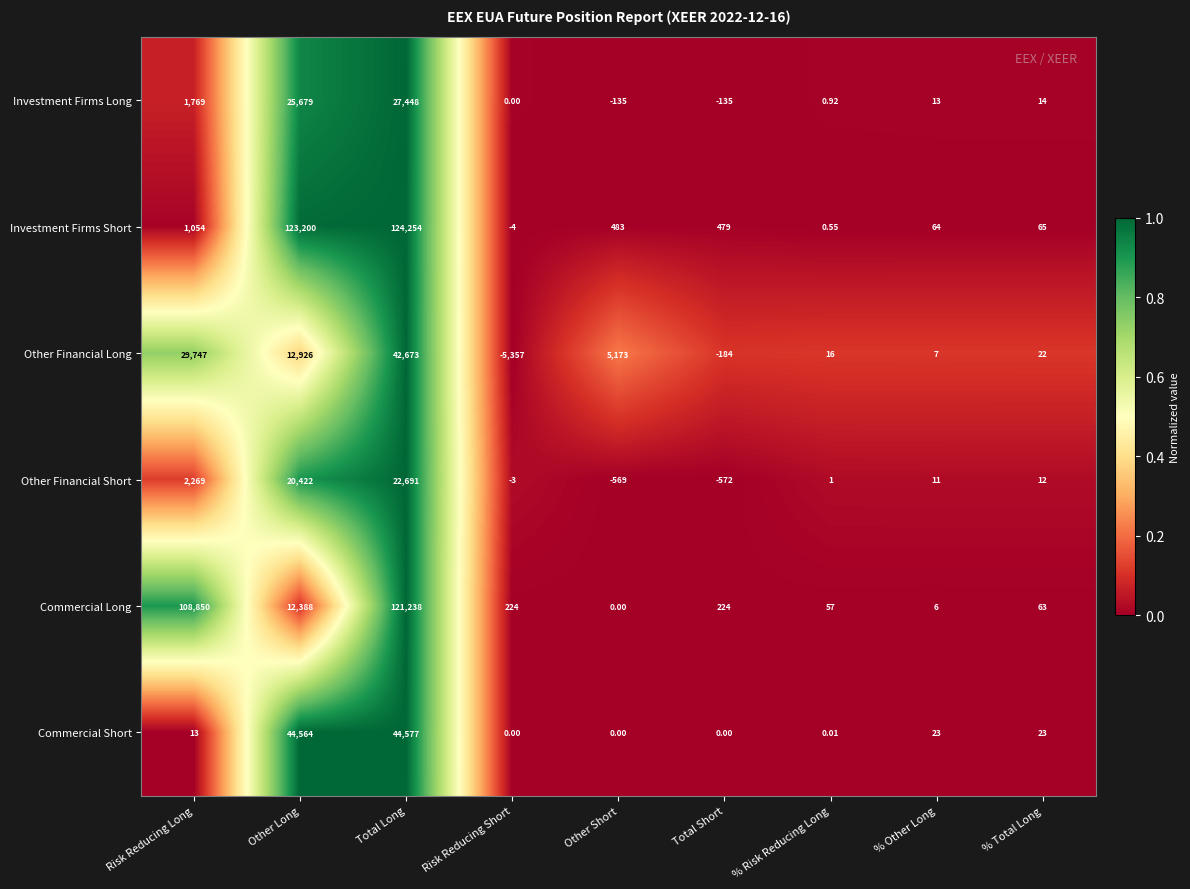

Which series changed the most between Risk Reducing Long and Other Long?

Investment Firms Short